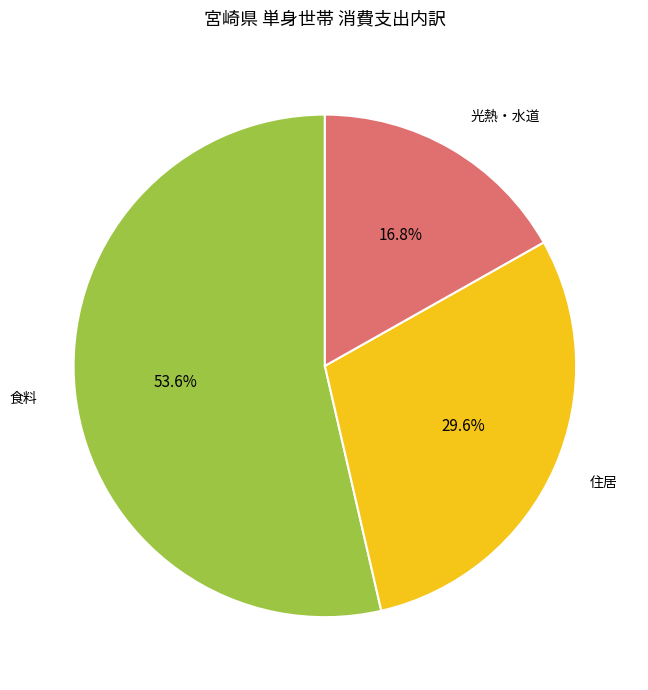

Which has a higher value, 光熱・水道 or 住居?

住居